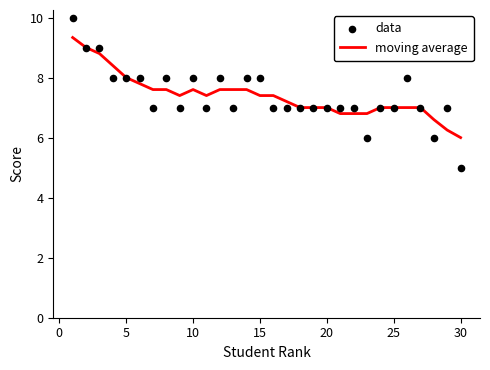

The moving average series shows 9.6 at 30. True or false?

False